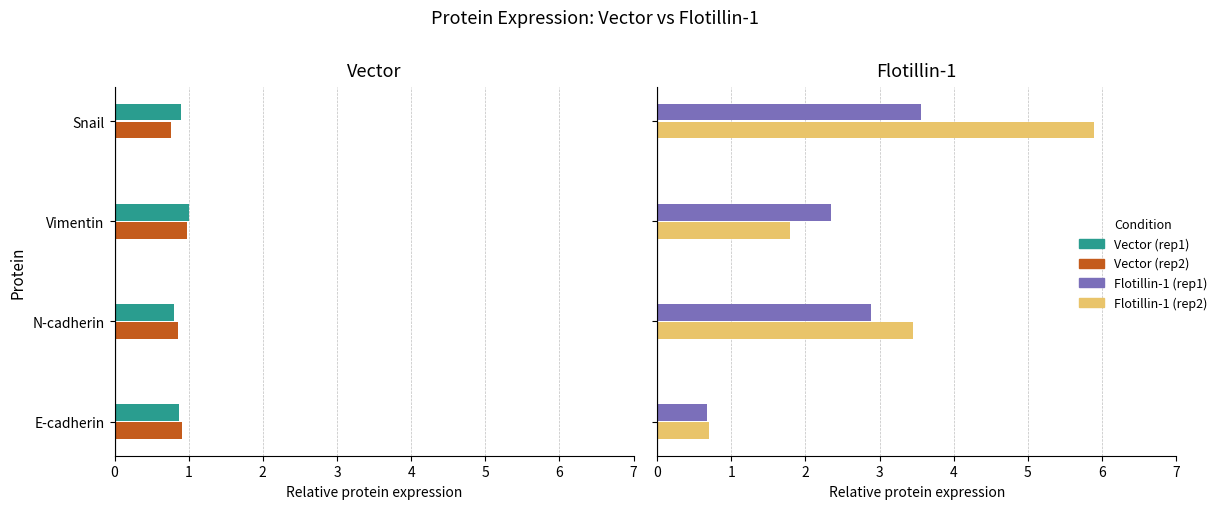

Which has a higher value, Snail or Vimentin?

Vimentin